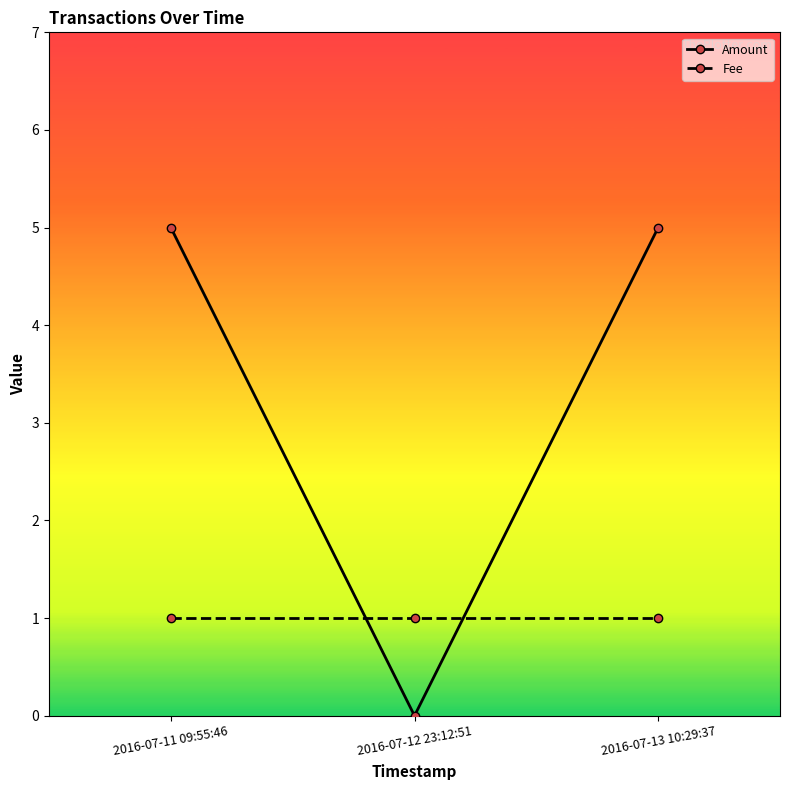

List the series in order of their peak value, highest first.

Amount, Fee